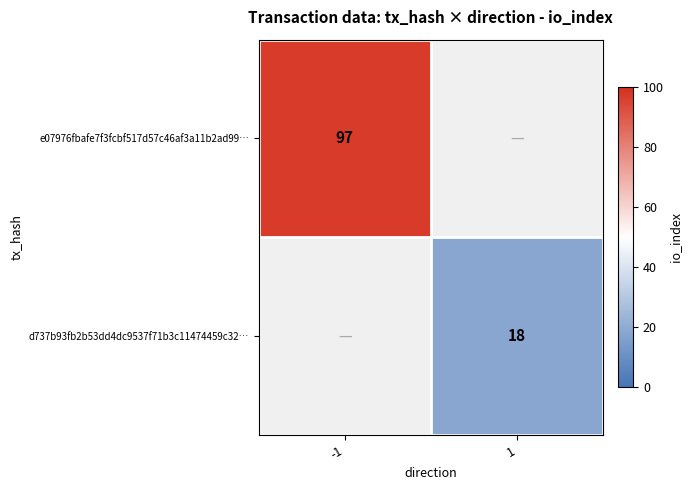

The e07976fbafe7f3fcbf517d57c46af3a11b2ad99… series shows 97 at -1. True or false?

True